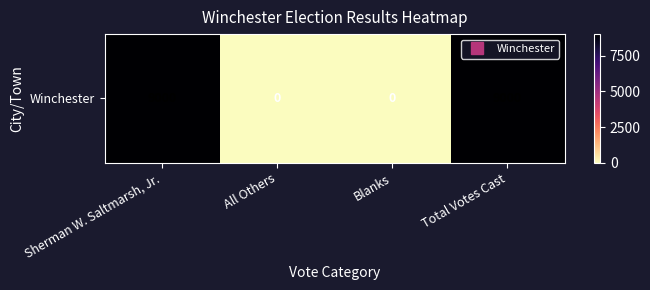

Which category has the lowest value across all series?

All Others